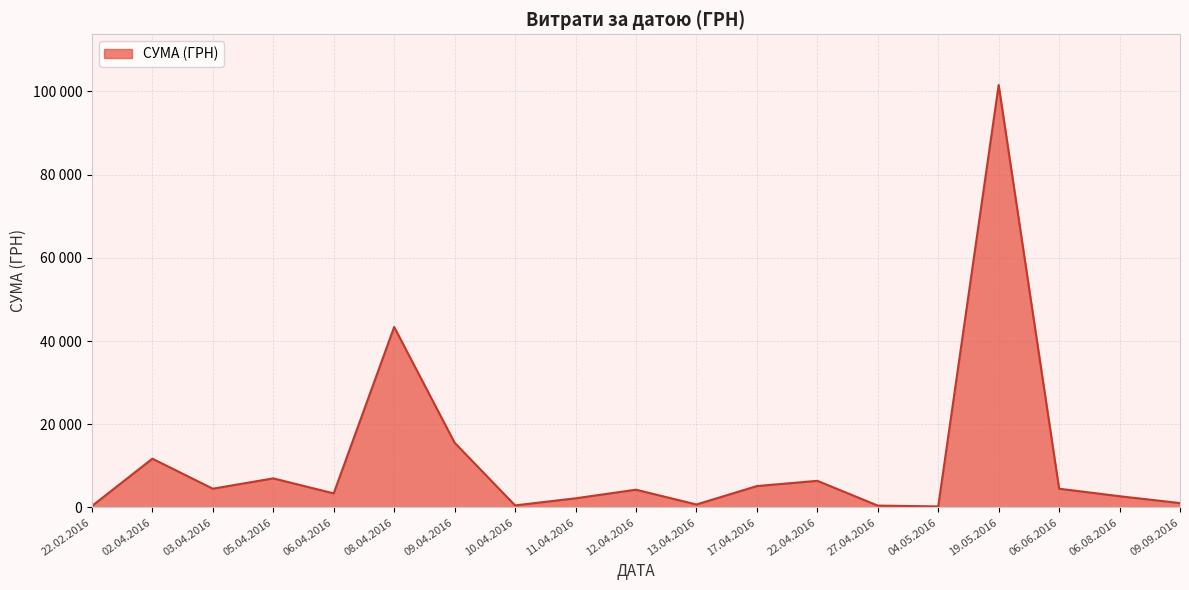

Does the chart have visible grid lines?

Yes